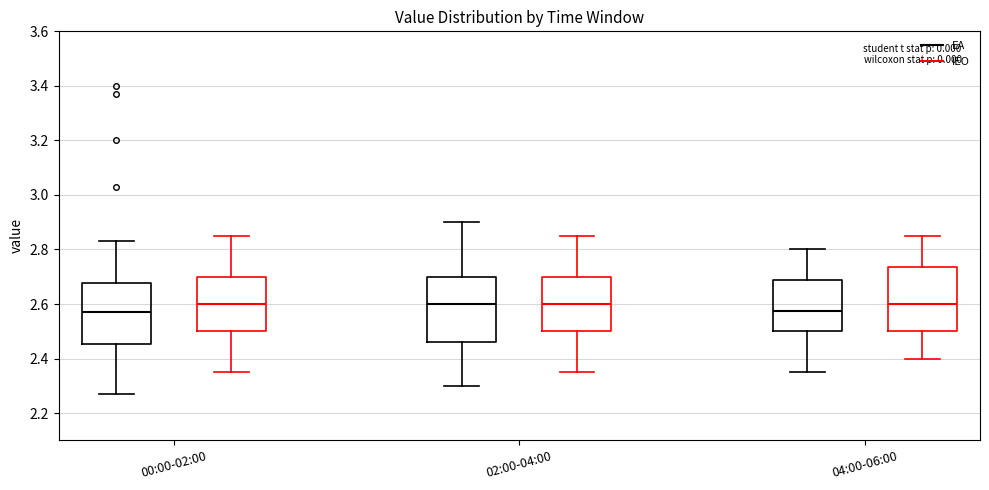

Reading left to right, read every box against the y-axis: the position of its median line, the range the box covers, and the ends of its whiskers. The values are not printed on the chart, so give them approximately, as read against the axis.

00:00-02:00 (EA): median 2.58, box 2.46 to 2.68, whiskers 2.28 to 2.84
00:00-02:00 (IEO): median 2.60, box 2.50 to 2.70, whiskers 2.36 to 2.86
02:00-04:00 (EA): median 2.60, box 2.46 to 2.70, whiskers 2.30 to 2.90
02:00-04:00 (IEO): median 2.60, box 2.50 to 2.70, whiskers 2.36 to 2.86
04:00-06:00 (EA): median 2.58, box 2.50 to 2.68, whiskers 2.36 to 2.80
04:00-06:00 (IEO): median 2.60, box 2.50 to 2.74, whiskers 2.40 to 2.86